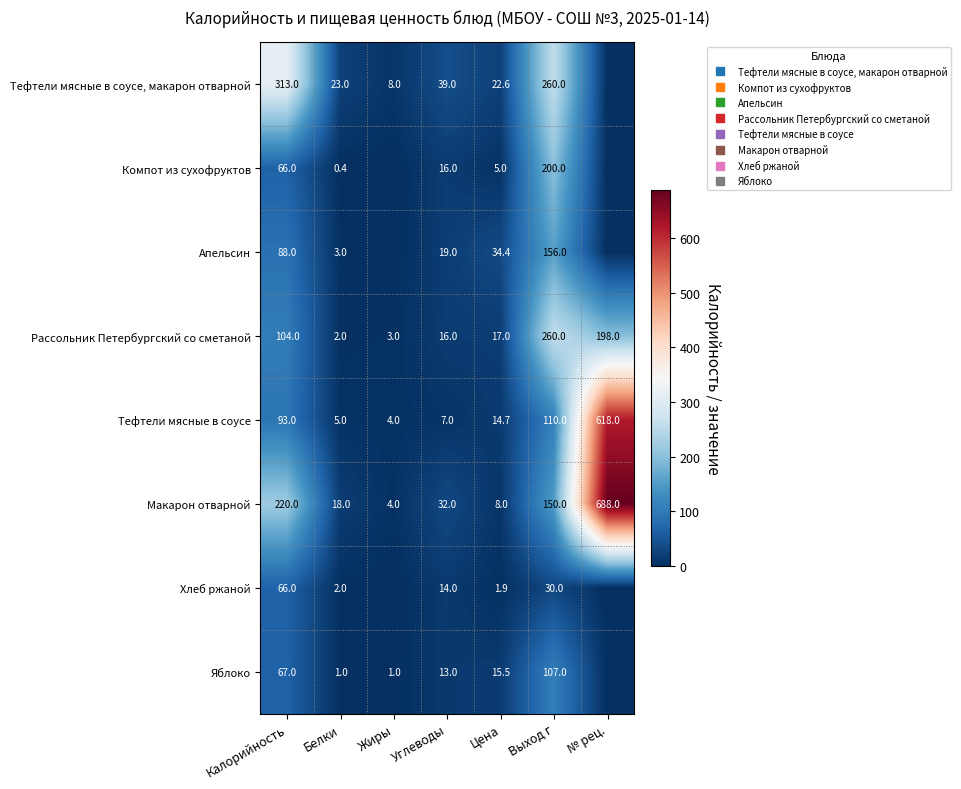

Rank the categories by Апельсин value from highest to lowest.

Выход г, Калорийность, Цена, Углеводы, Белки, Жиры, № рец.